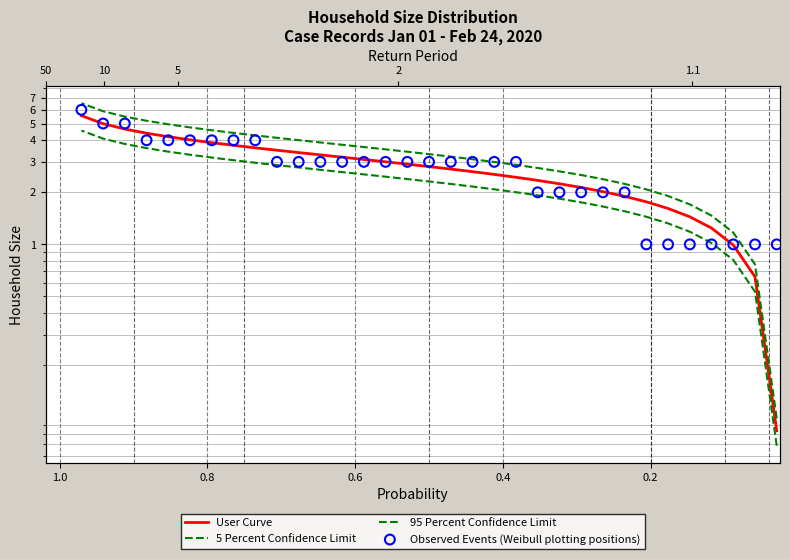

Which series has the largest total across all categories?

95 Percent Confidence Limit